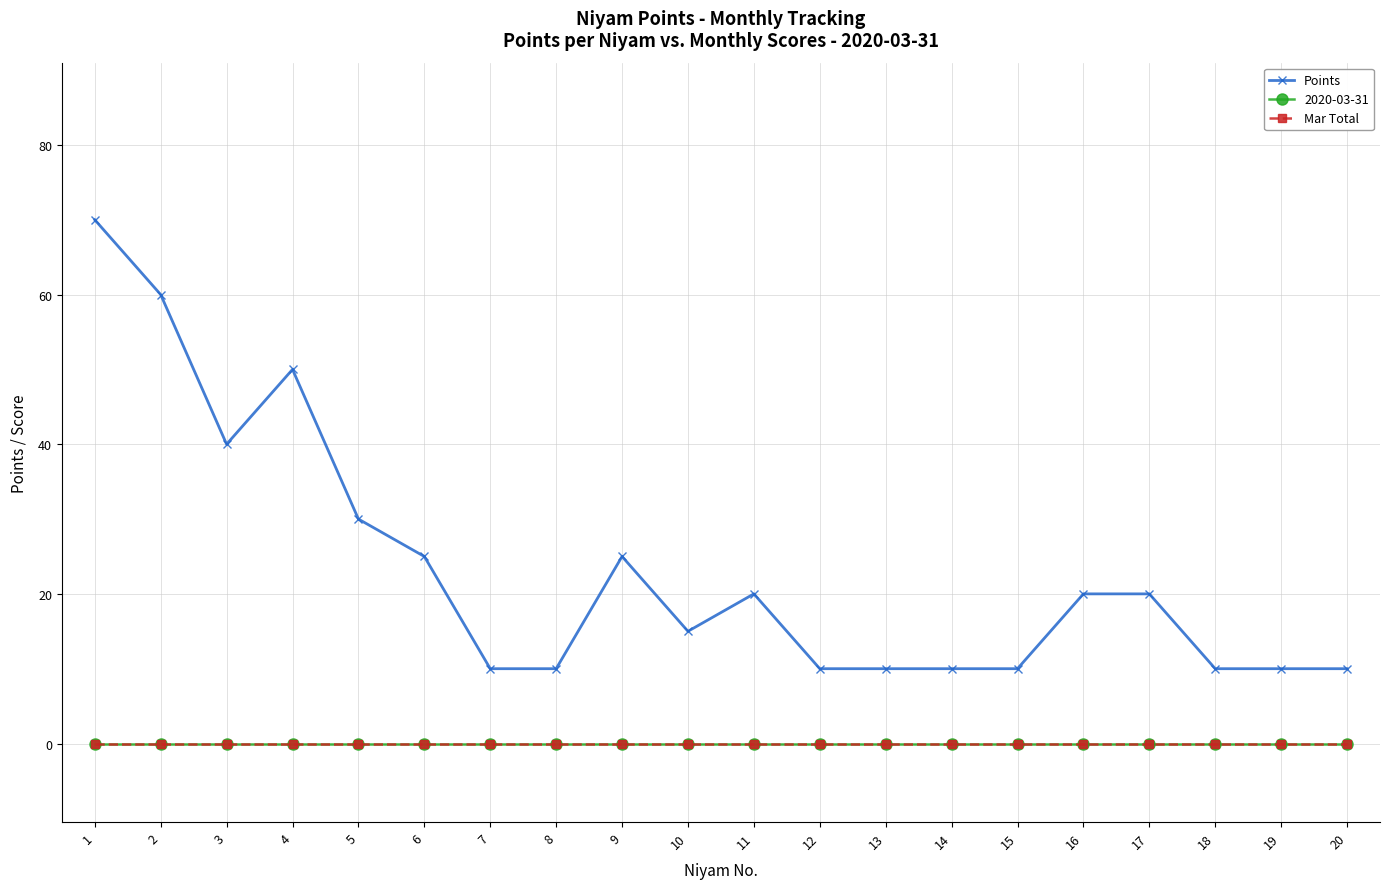

Between 8 and 1, which is larger?

1